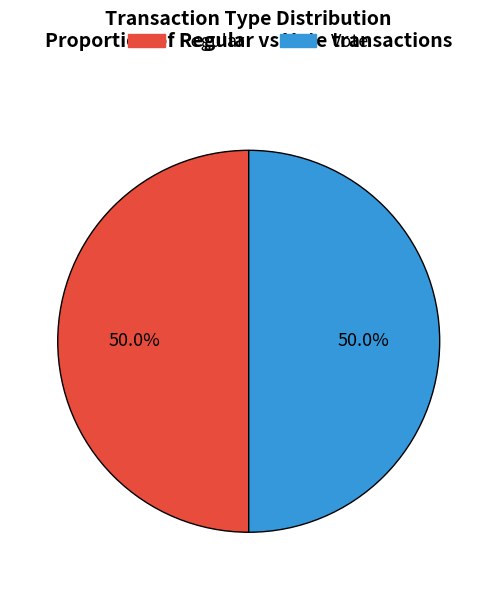

Do Regular and Vote together represent more than half of the pie?

Yes